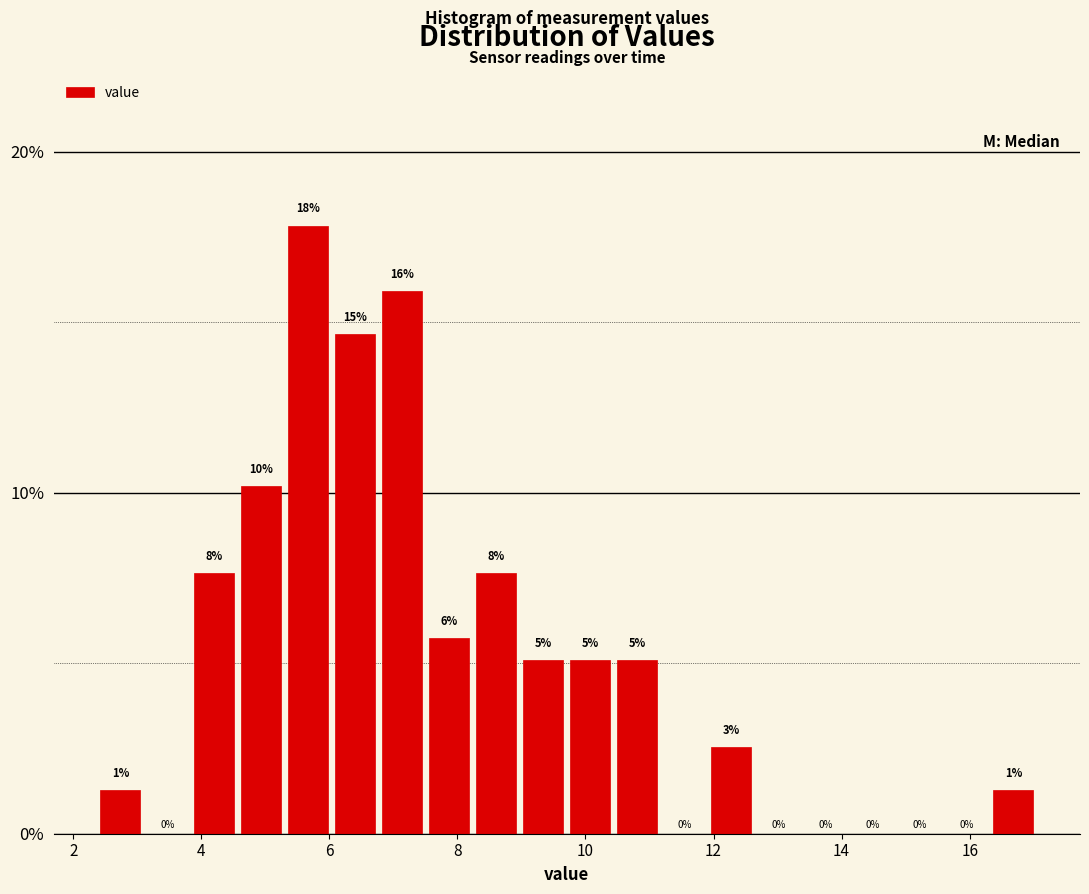

Read against the x-axis, roughly where is the centre of the tallest bar?

5.6